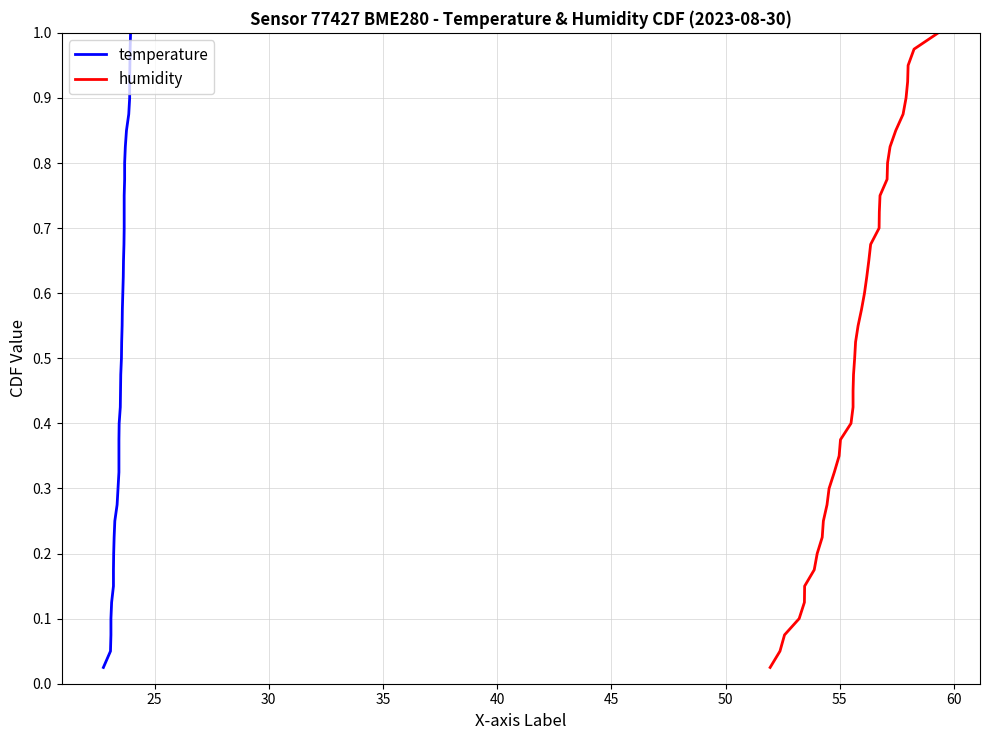

True or false: humidity has a value of 1.7 at 39.

False